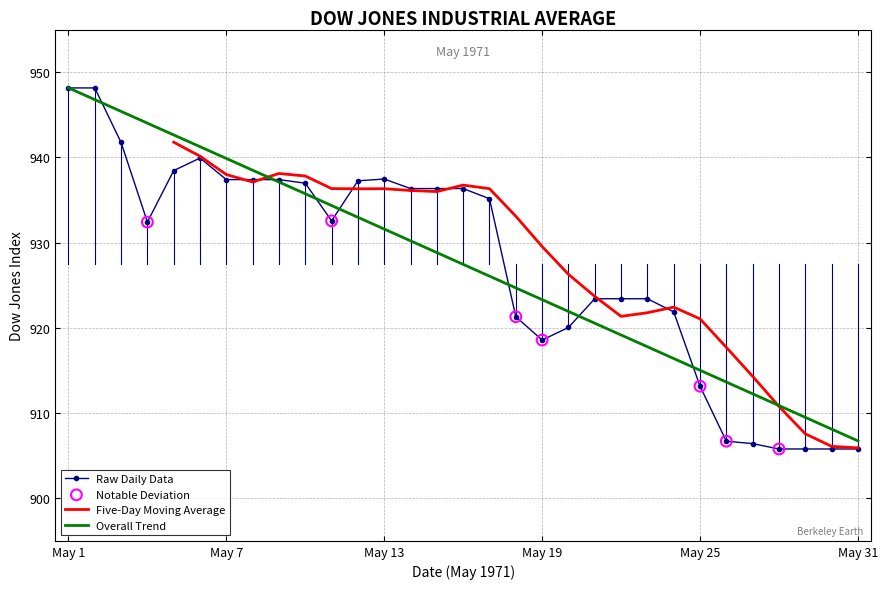

What is the change in value from 1971-05-16 to 1971-05-19?

-17.8